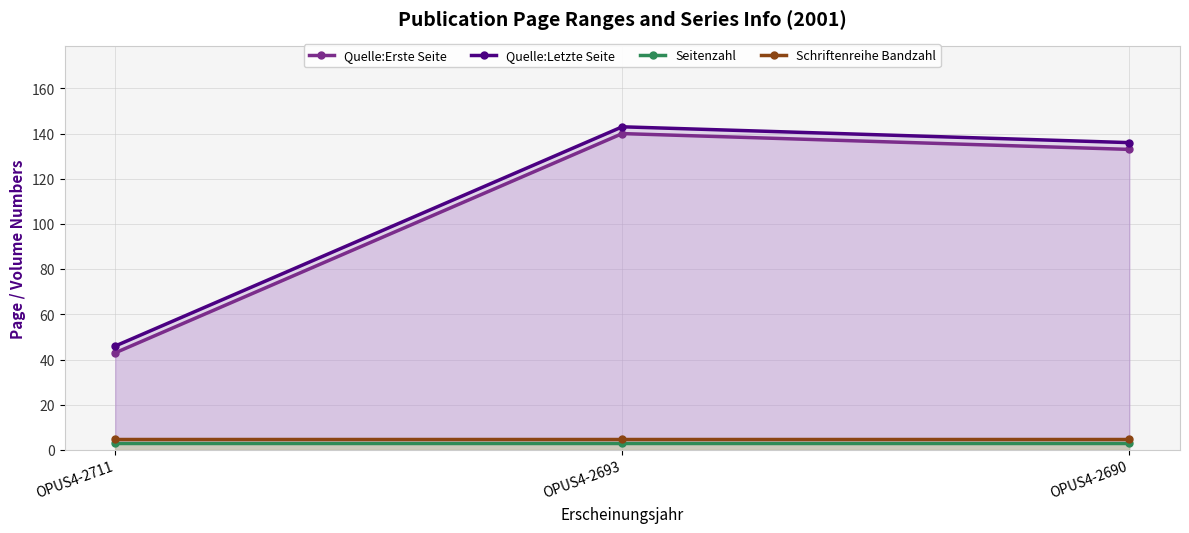

List the labels in order of Schriftenreihe Bandzahl value, smallest first.

OPUS4-2711, OPUS4-2693, OPUS4-2690